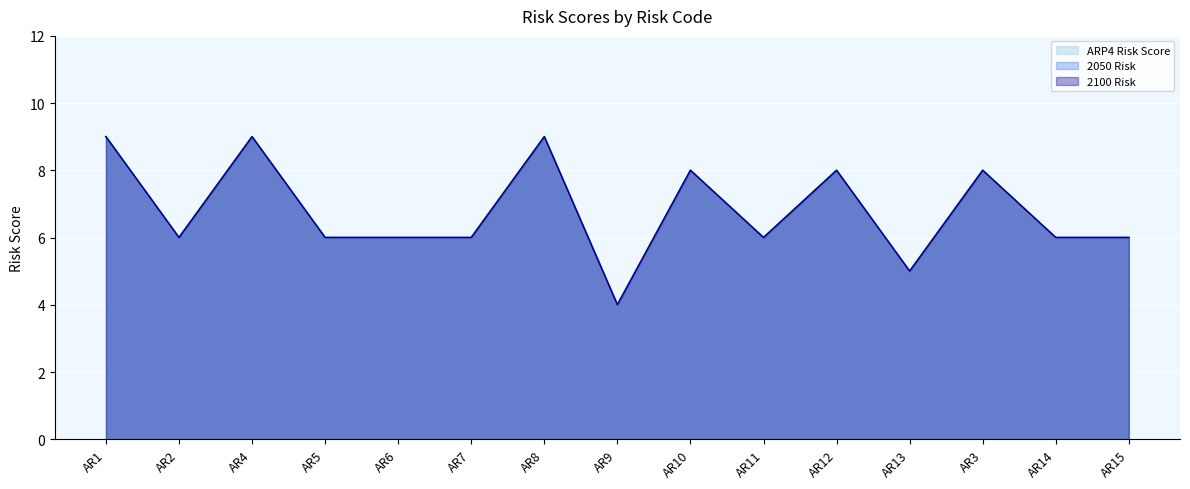

List the series in order of their peak value, lowest first.

ARP4 Risk Score, 2050 Risk, 2100 Risk